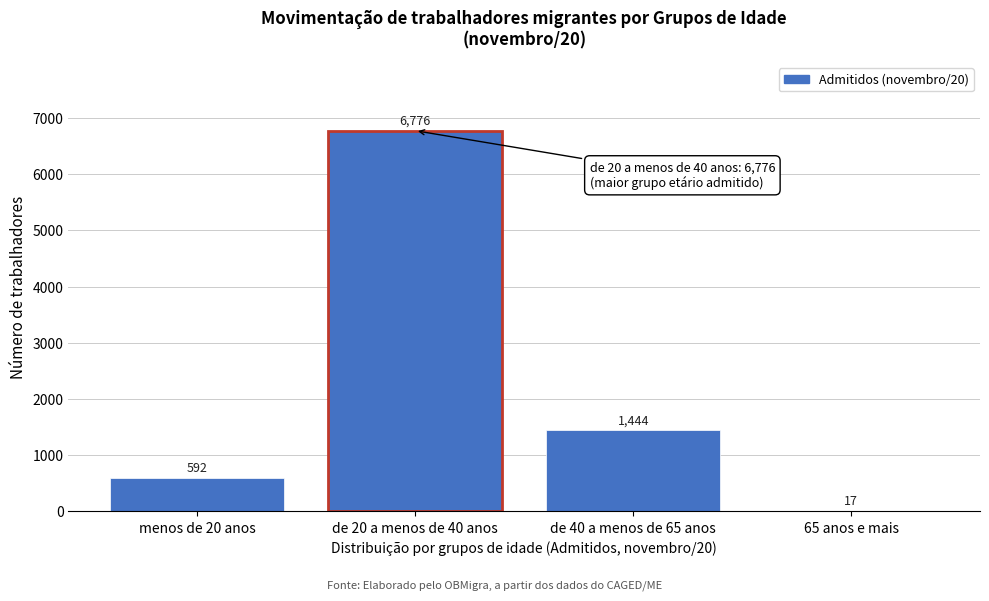

Reading left to right, list all the values displayed in this chart.

menos de 20 anos=592	de 20 a menos de 40 anos=6776	de 40 a menos de 65 anos=1444	65 anos e mais=17